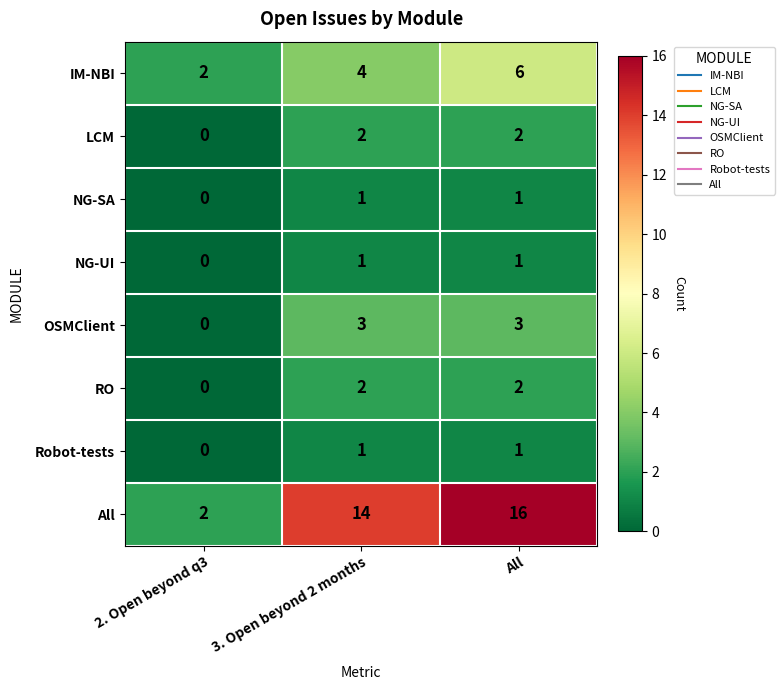

Is the value of Robot-tests at 2. Open beyond q3 greater than the value of LCM at 3. Open beyond 2 months?

No